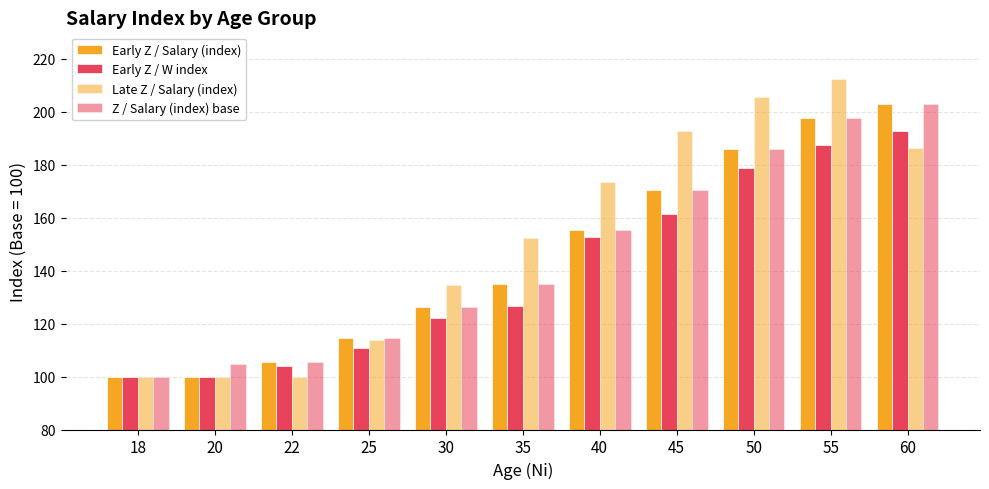

Which category has the highest value in the Early Z / W index series?

60